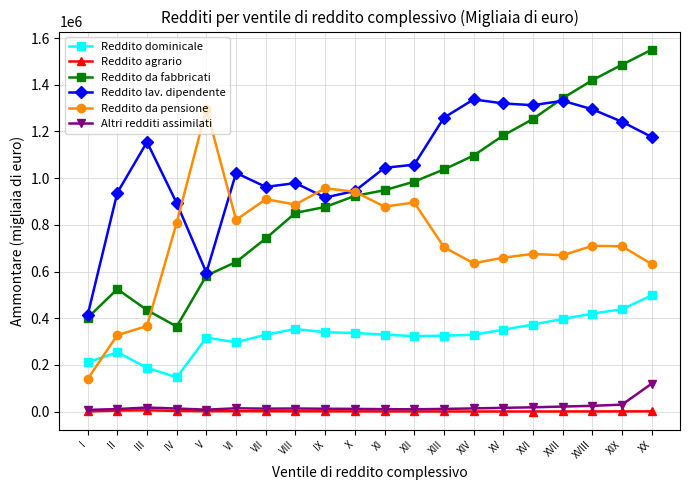

Which label corresponds to the largest value in the chart?

XX